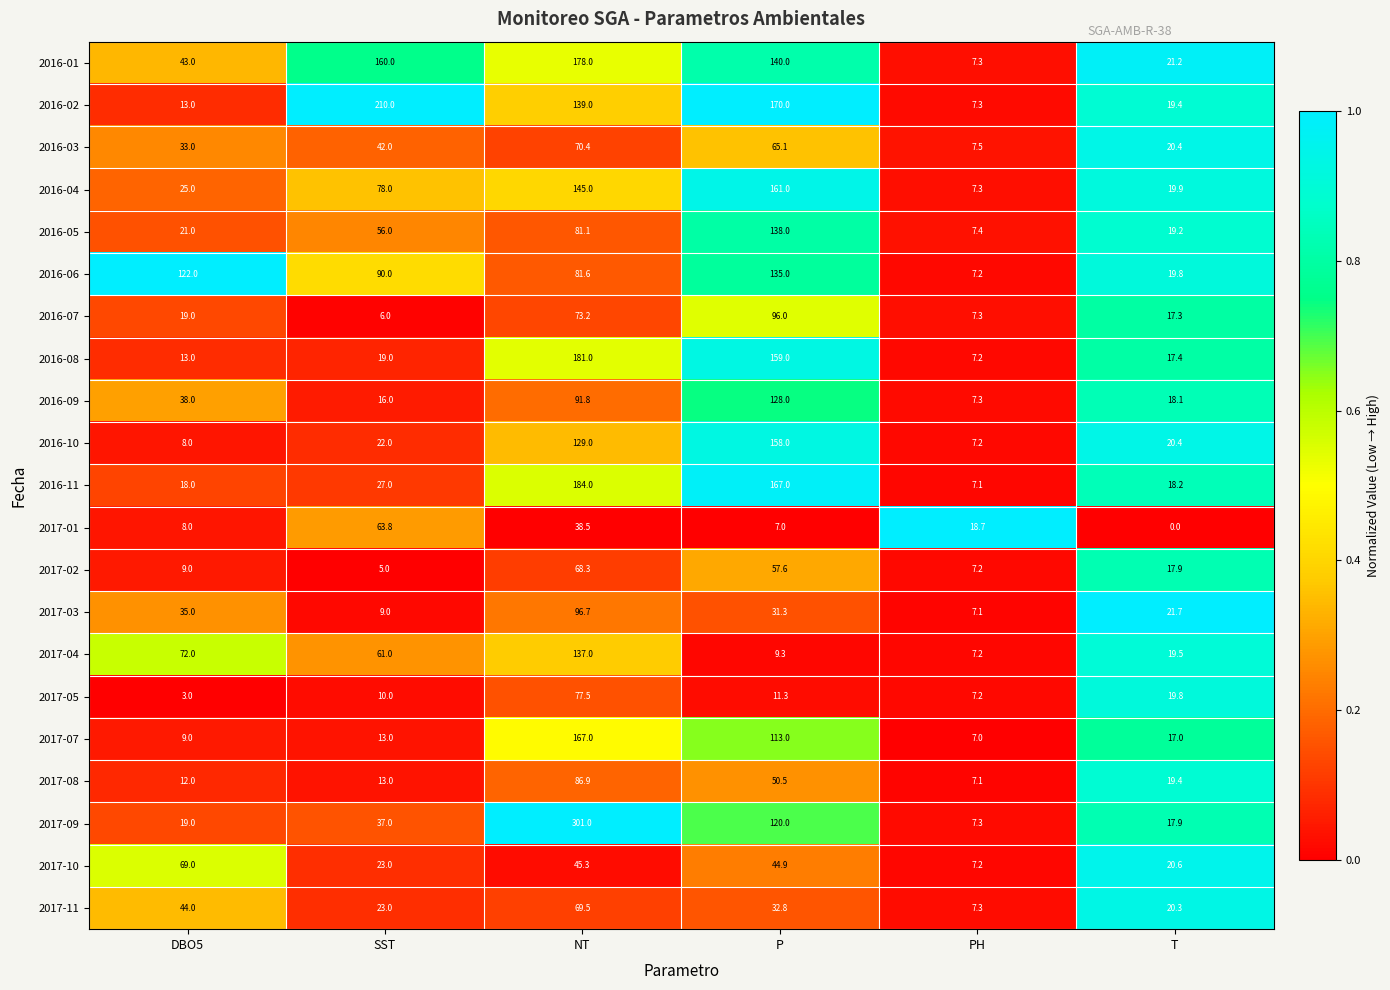

True or false: 2017-09 has a value of 17.9 at T.

True